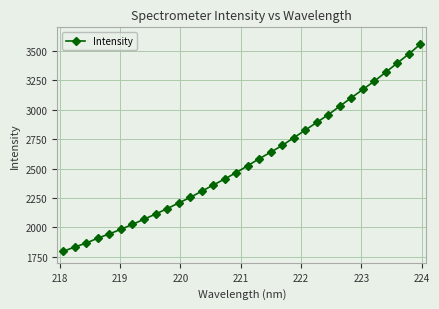

True or false: there are more than 2 points higher than both neighbors.

False